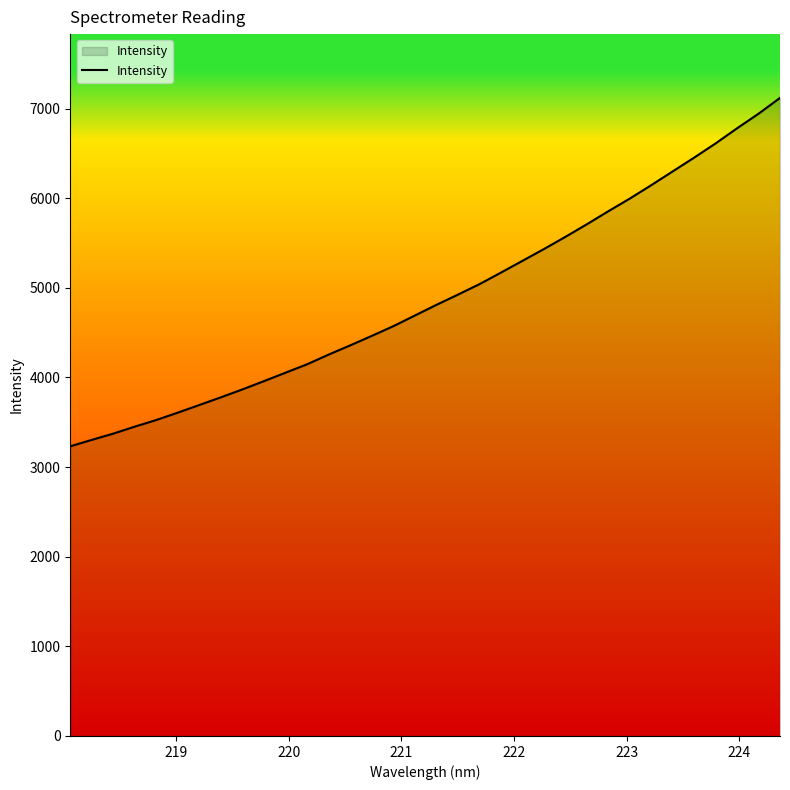

What is the difference between the maximum and minimum values?

3887.0